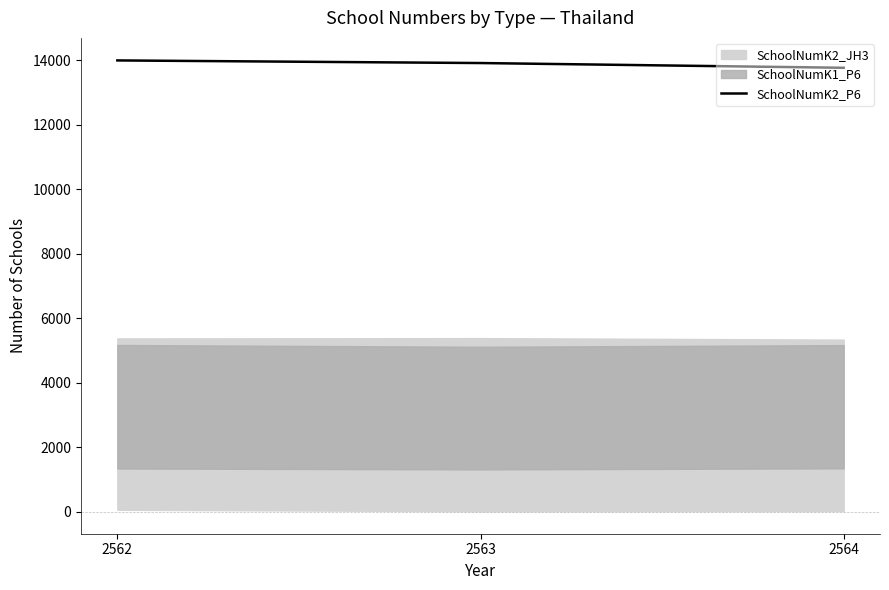

Reading left to right, list all the values displayed in this chart.

2562=13992	2563=13911	2564=13764